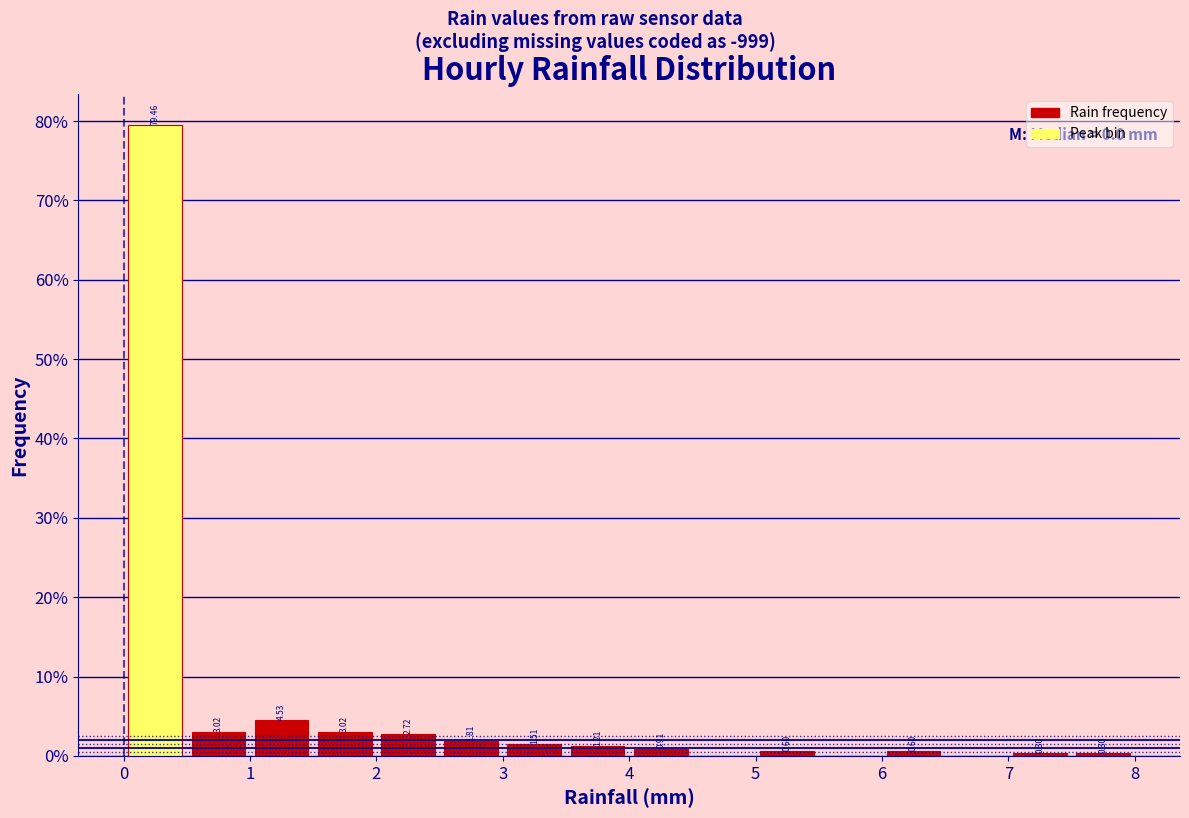

Which range on the x-axis has the tallest bar?

0.0 to 0.5